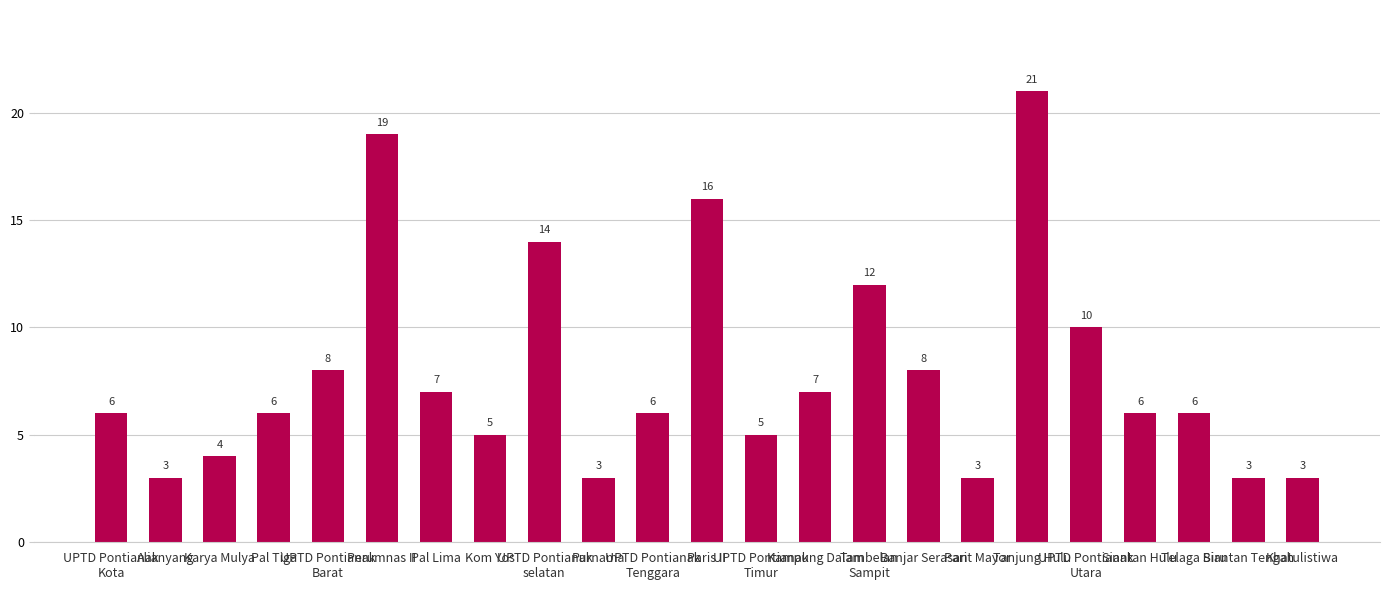

What is the approximate value at Kom Yos, to the nearest 5?

5